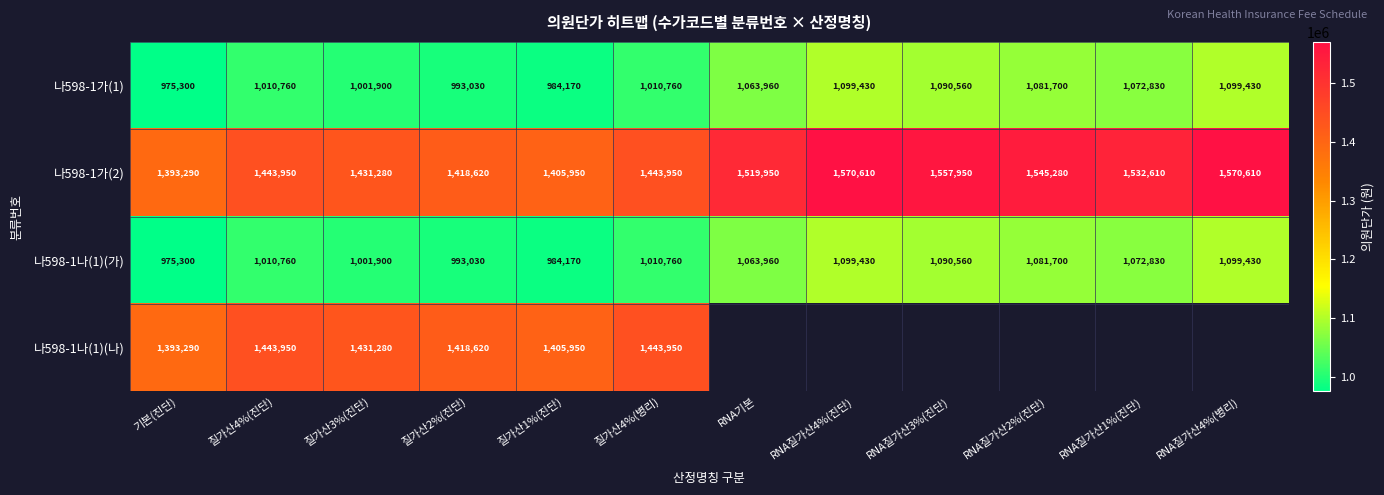

The 나598-1가(1) series shows 1522327 at RNA질가산2%(진단). True or false?

False